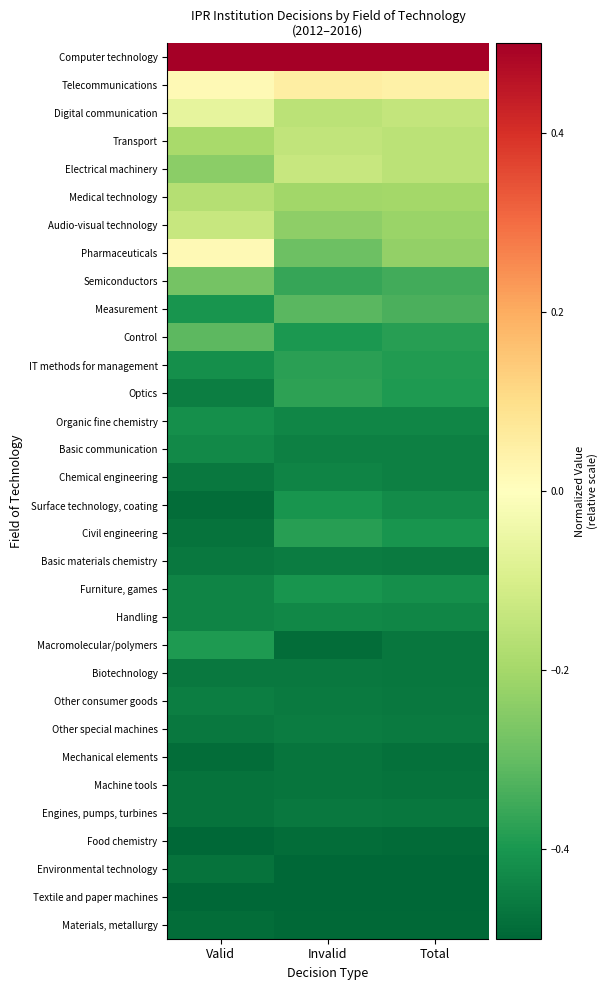

What is the total value across all series at Valid?

-10.9